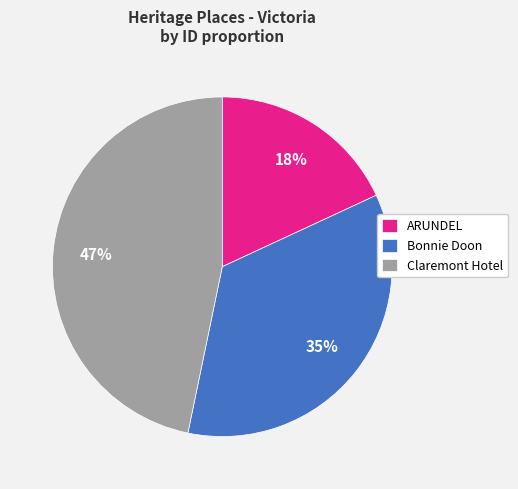

Is Claremont Hotel the majority of the pie?

No